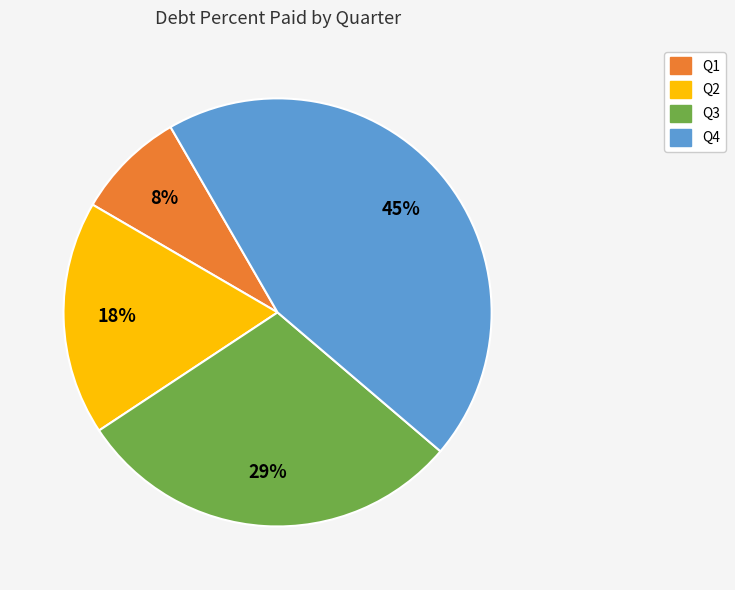

Between Q3 and Q2, which is larger?

Q3